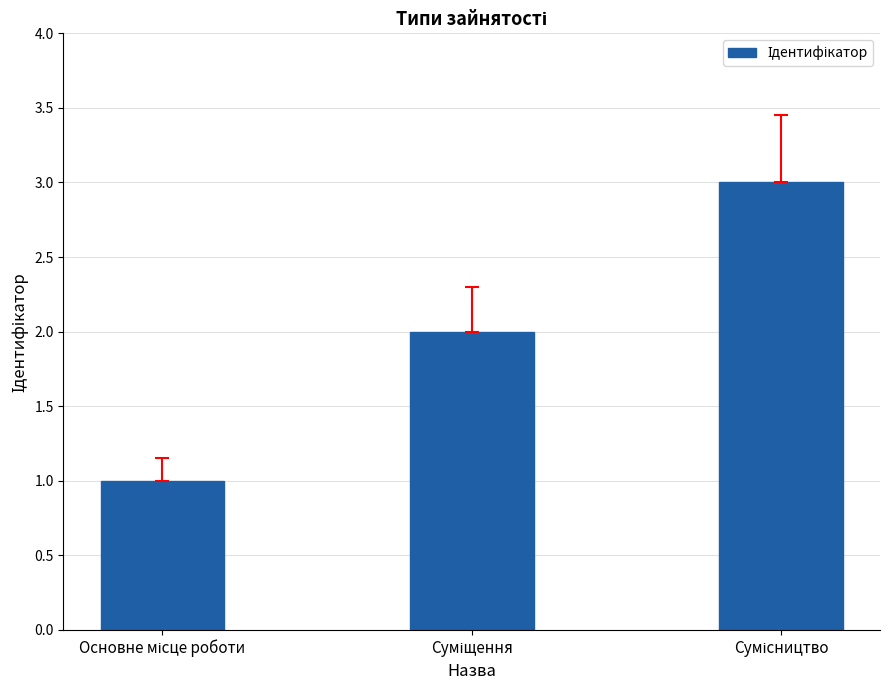

Reading left to right, list all the values displayed in this chart.

1	2	3